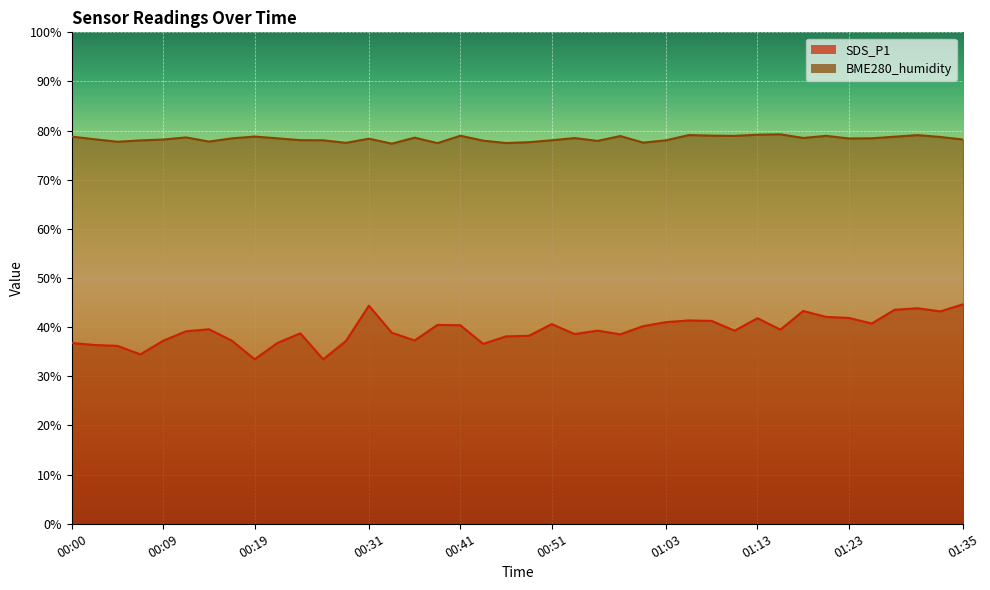

What is the approximate value of BME280_humidity at 01:03?

78.0